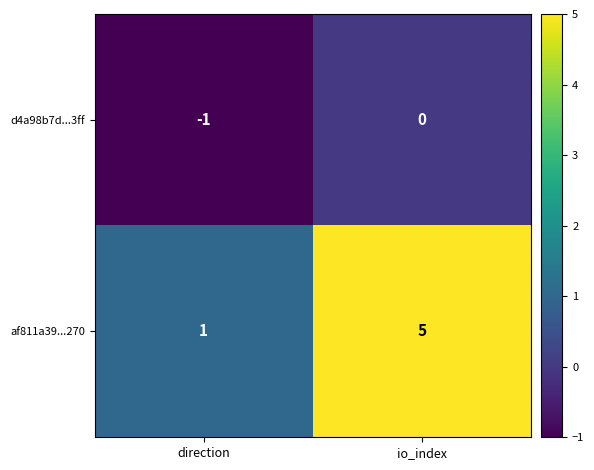

True or false: af811a39...270 has a value of 1 at direction.

True